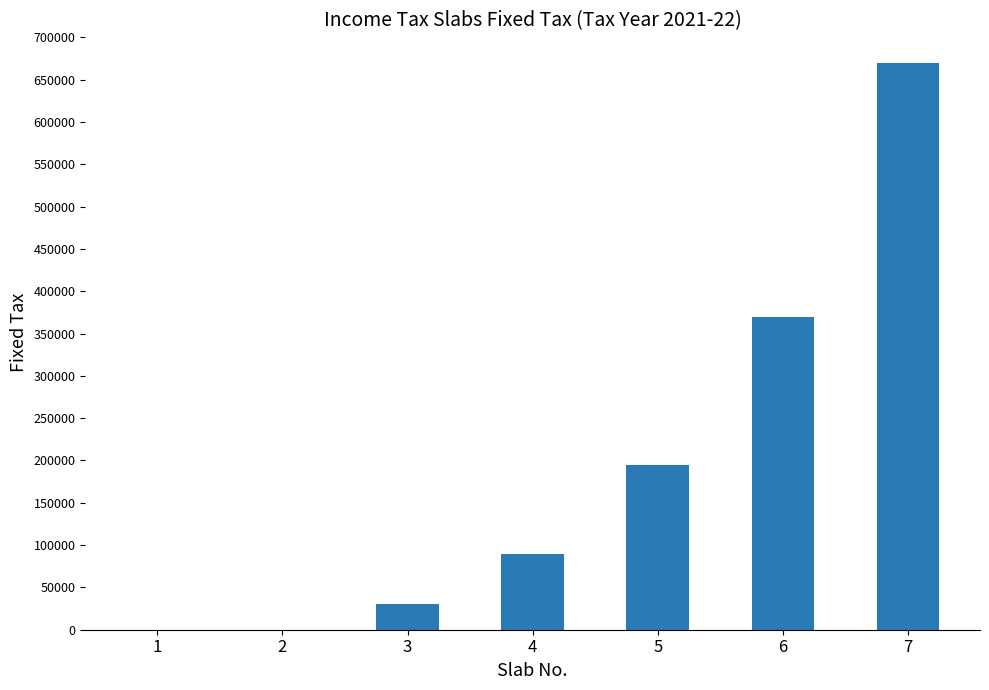

Is it true that the value at 5 is 195000?

True